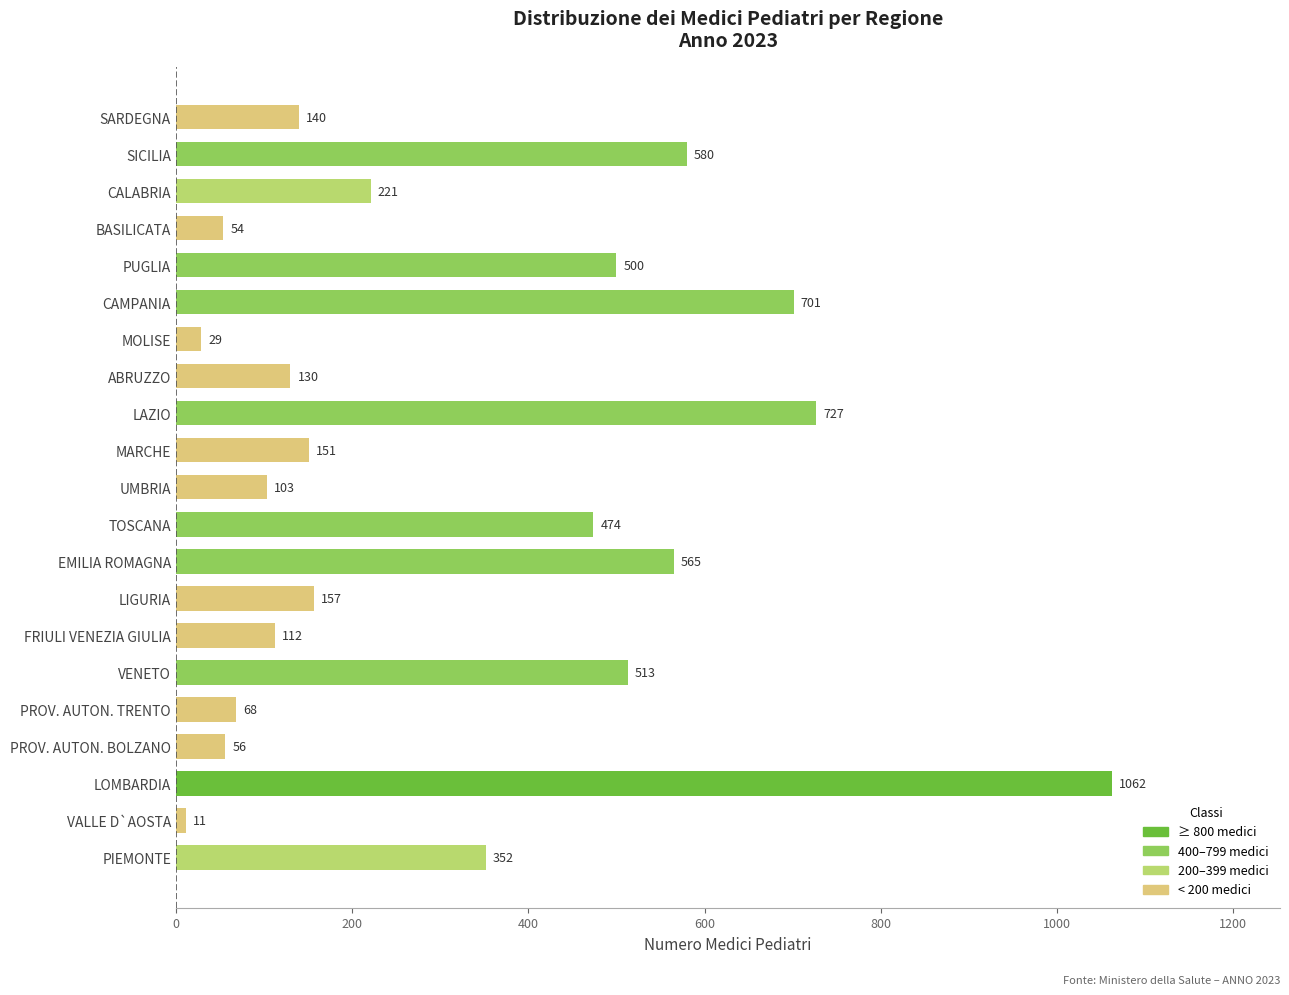

Which category has the lowest value across all series?

VALLE D`AOSTA